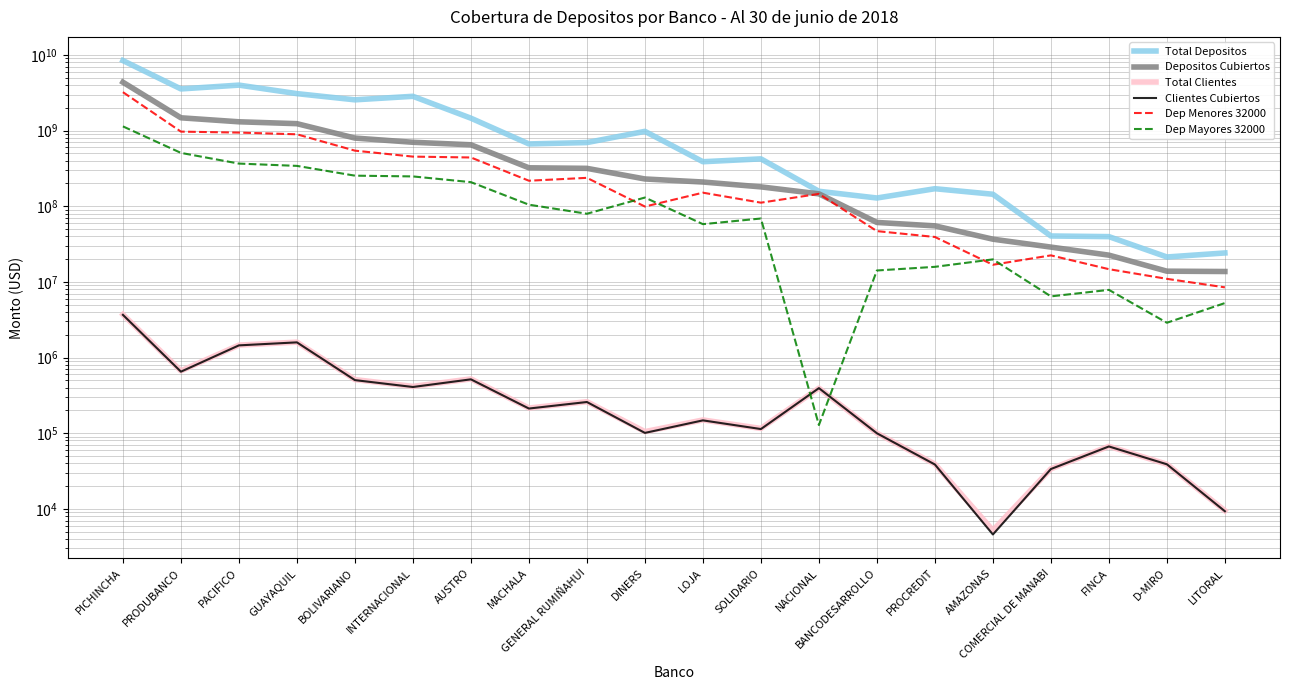

At which category does Total Clientes reach its first local valley?

PRODUBANCO